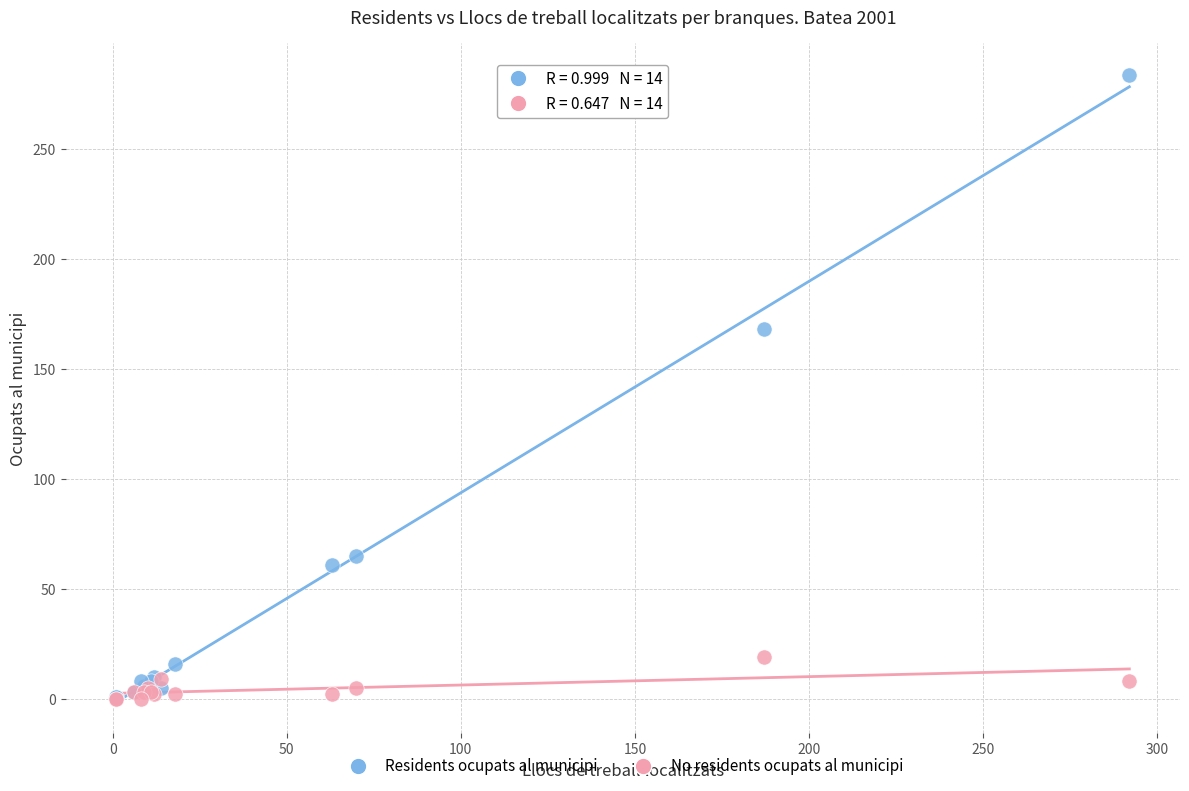

In the Residents ocupats al municipi series, what Y value is closest to 142?

168